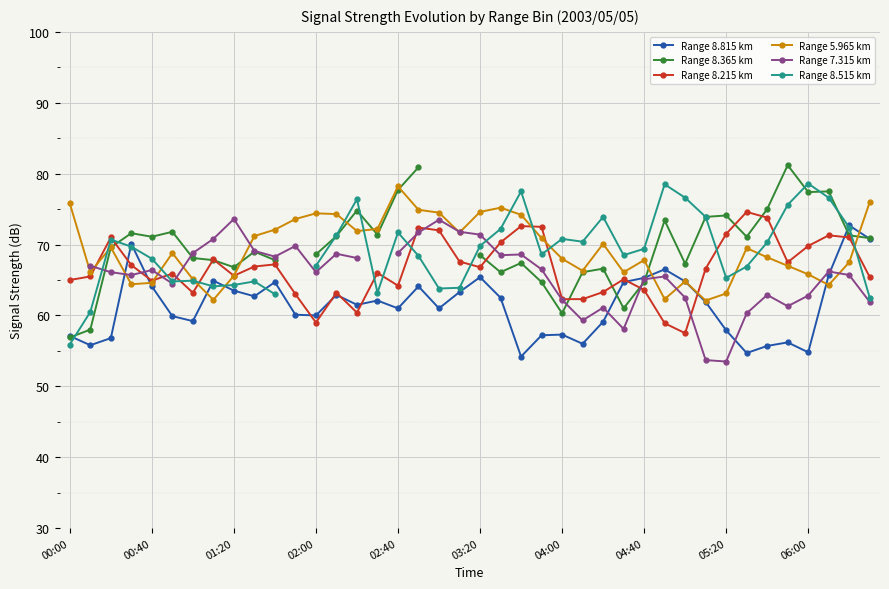

Count the number of categories in the chart.

40